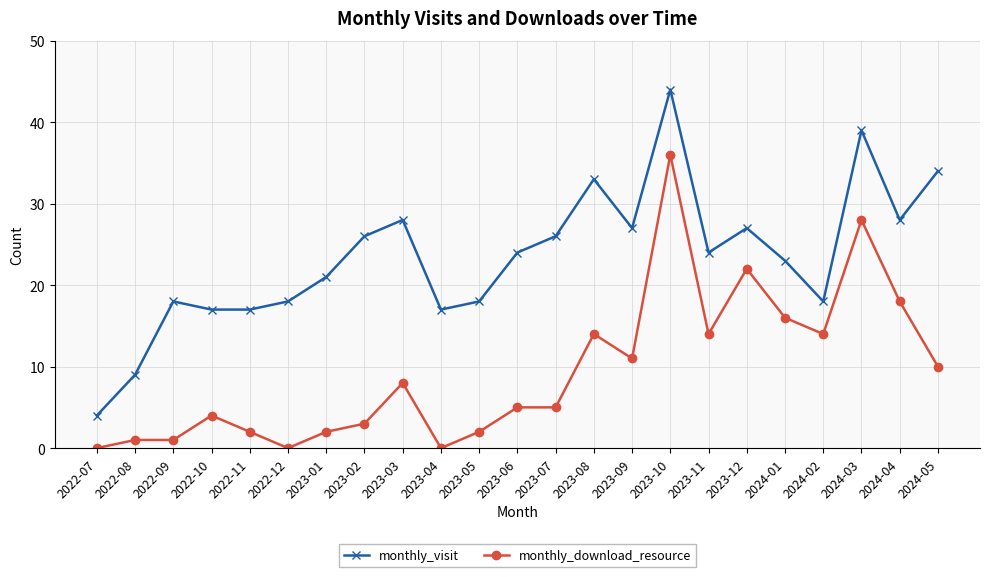

What is the total value across all series at 2023-05?

20